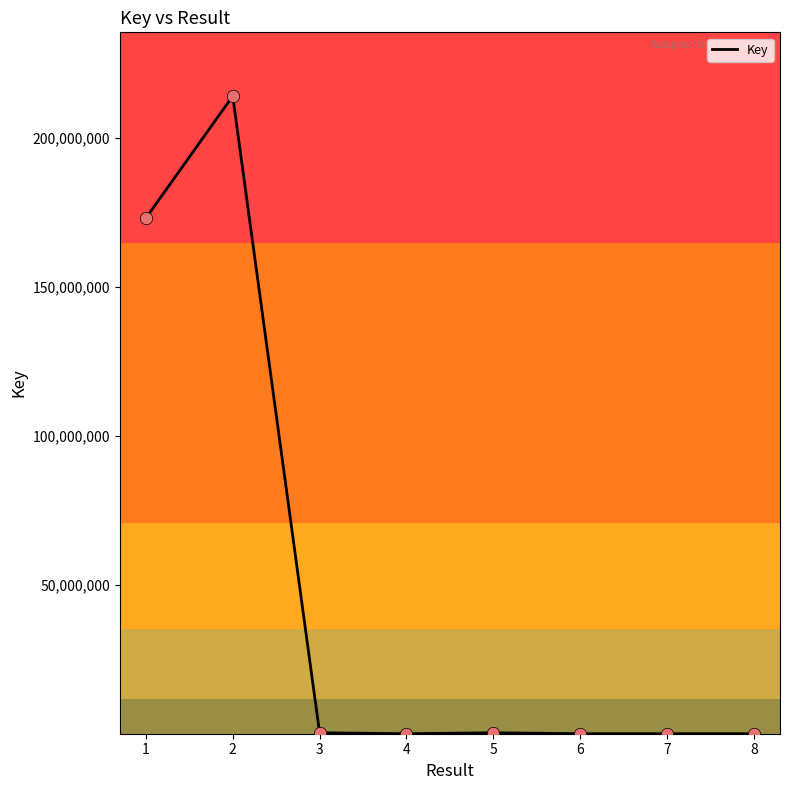

Approximately how many times larger is the value at 5 compared to 7?

48.6